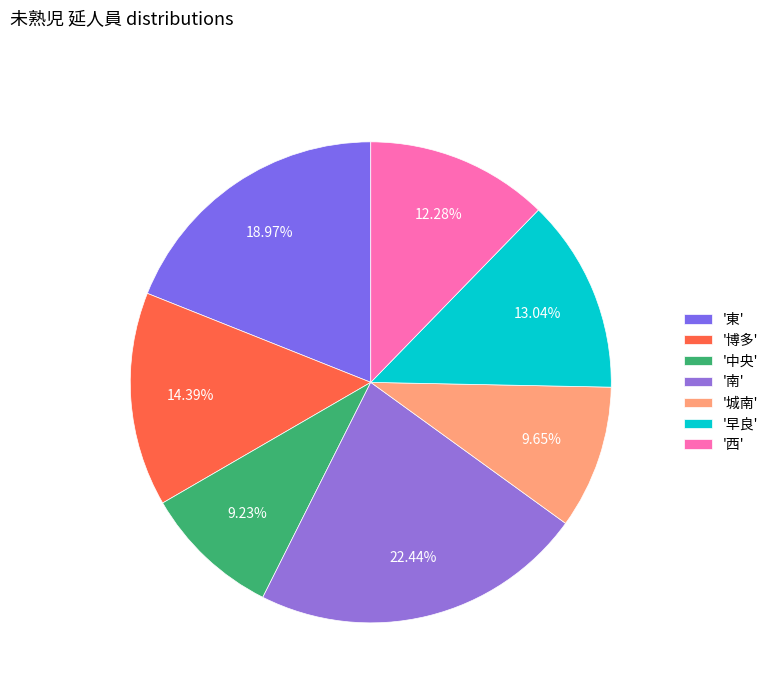

How many segments does this pie chart have?

7